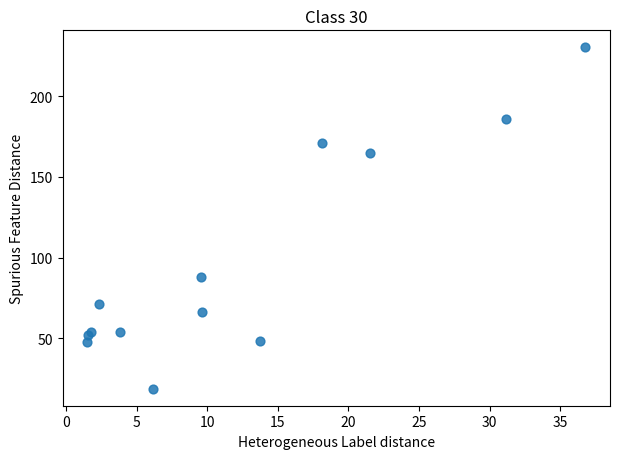

What Y value in the scatter plot is closest to 124?

88.0